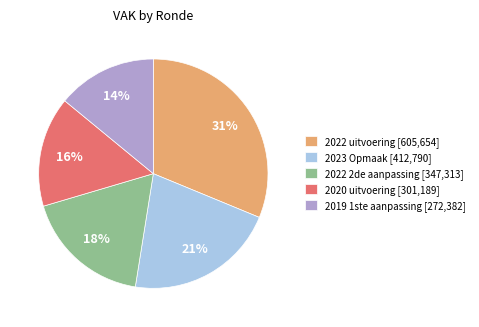

How many slices are in this pie chart?

5